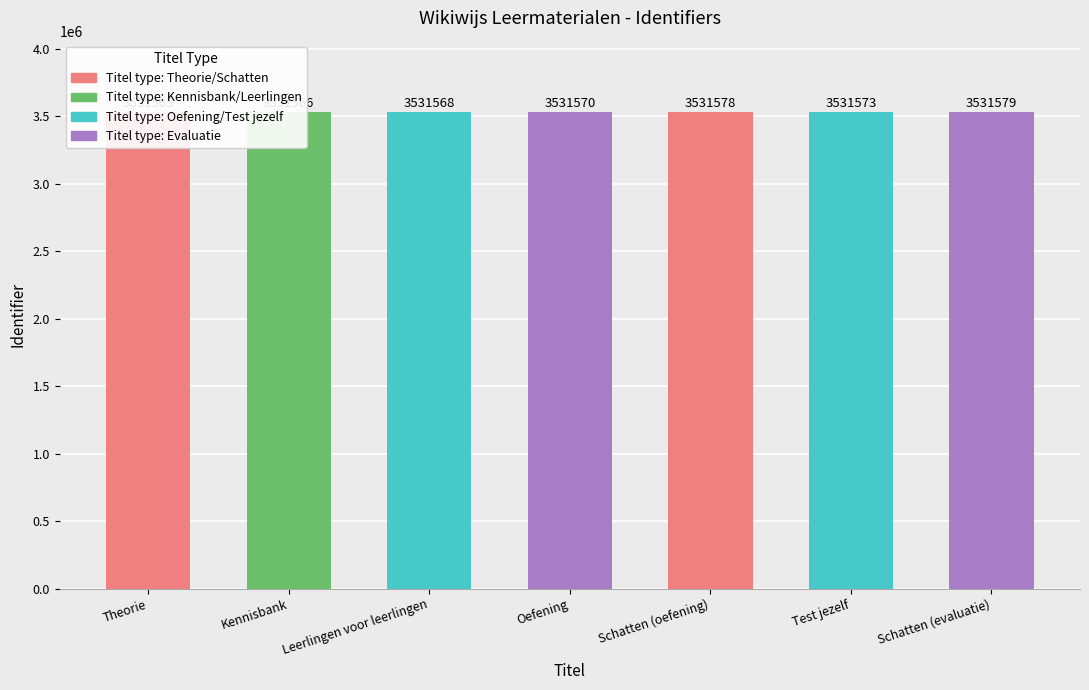

What is the ratio of the value at Test jezelf to the value at Schatten (evaluatie)?

1.0